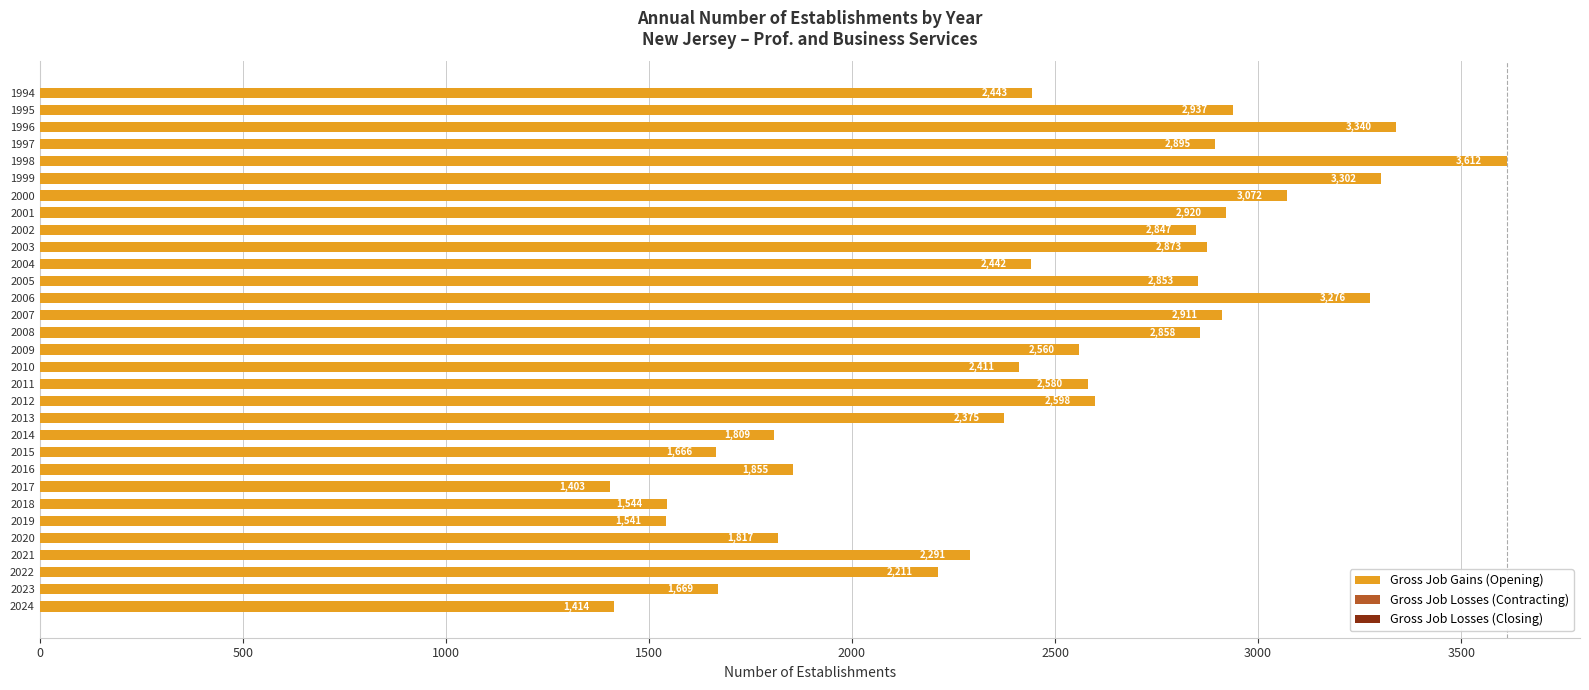

What is the sum of the values at 1999 and 1994?

5745